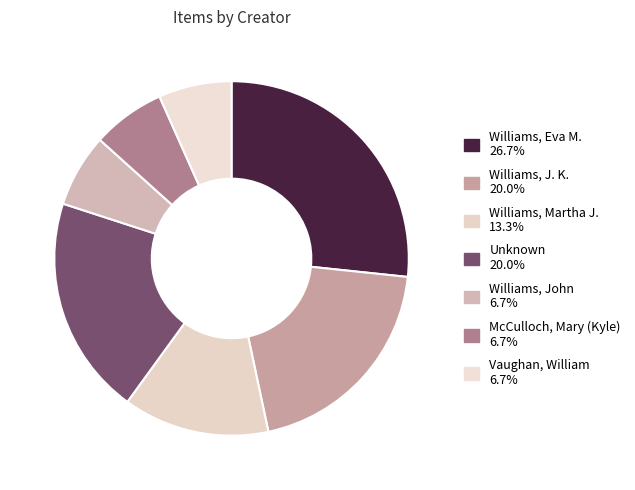

How many segments does this pie chart have?

7